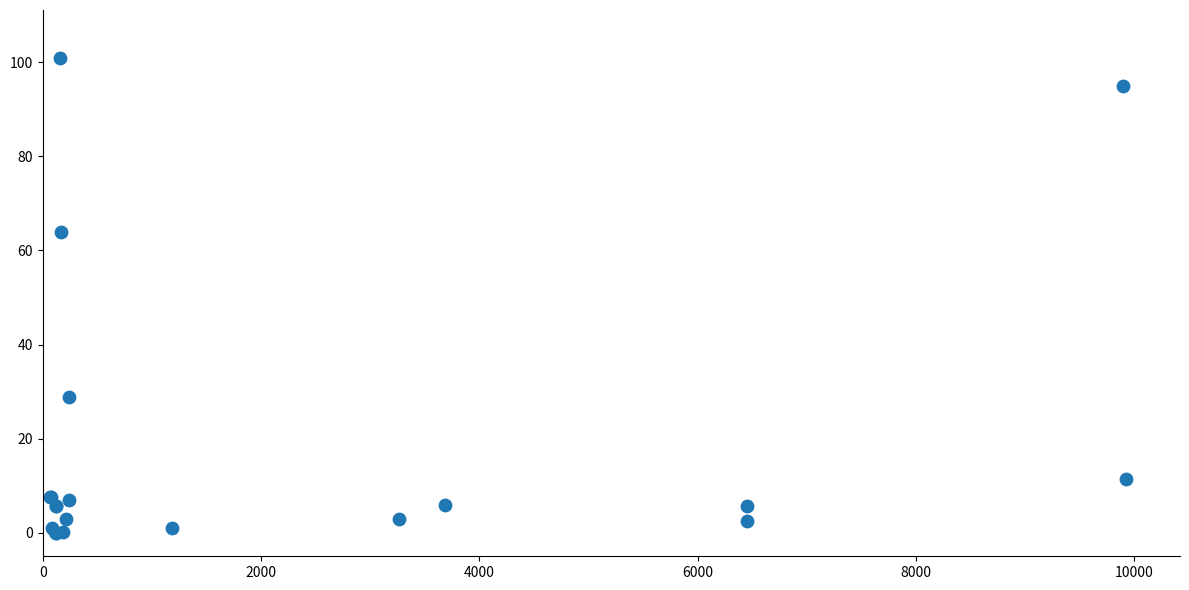

What Y value in the scatter plot is closest to 50?

64.0